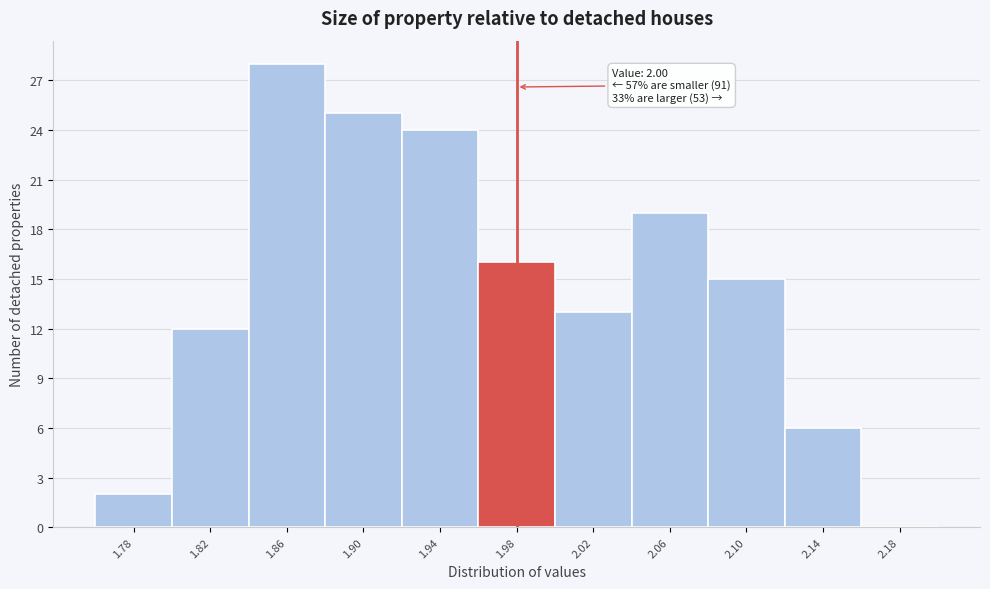

Reading right to left, list all the values displayed in this chart.

2.18=0	2.14=6	2.10=15	2.06=19	2.02=13	1.98=16	1.94=24	1.90=25	1.86=28	1.82=12	1.78=2